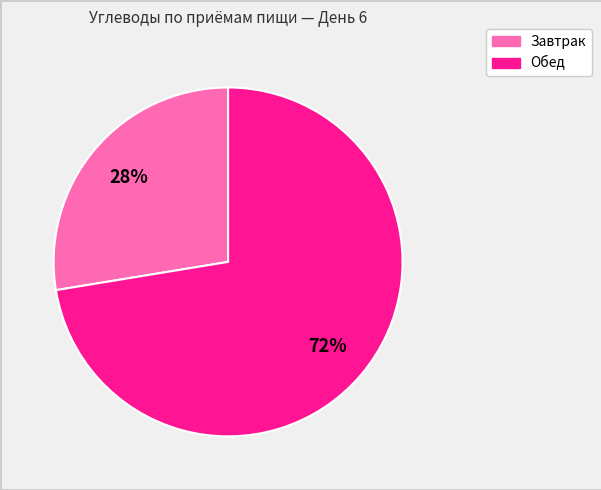

To the nearest percent, what portion does Завтрак represent?

28%